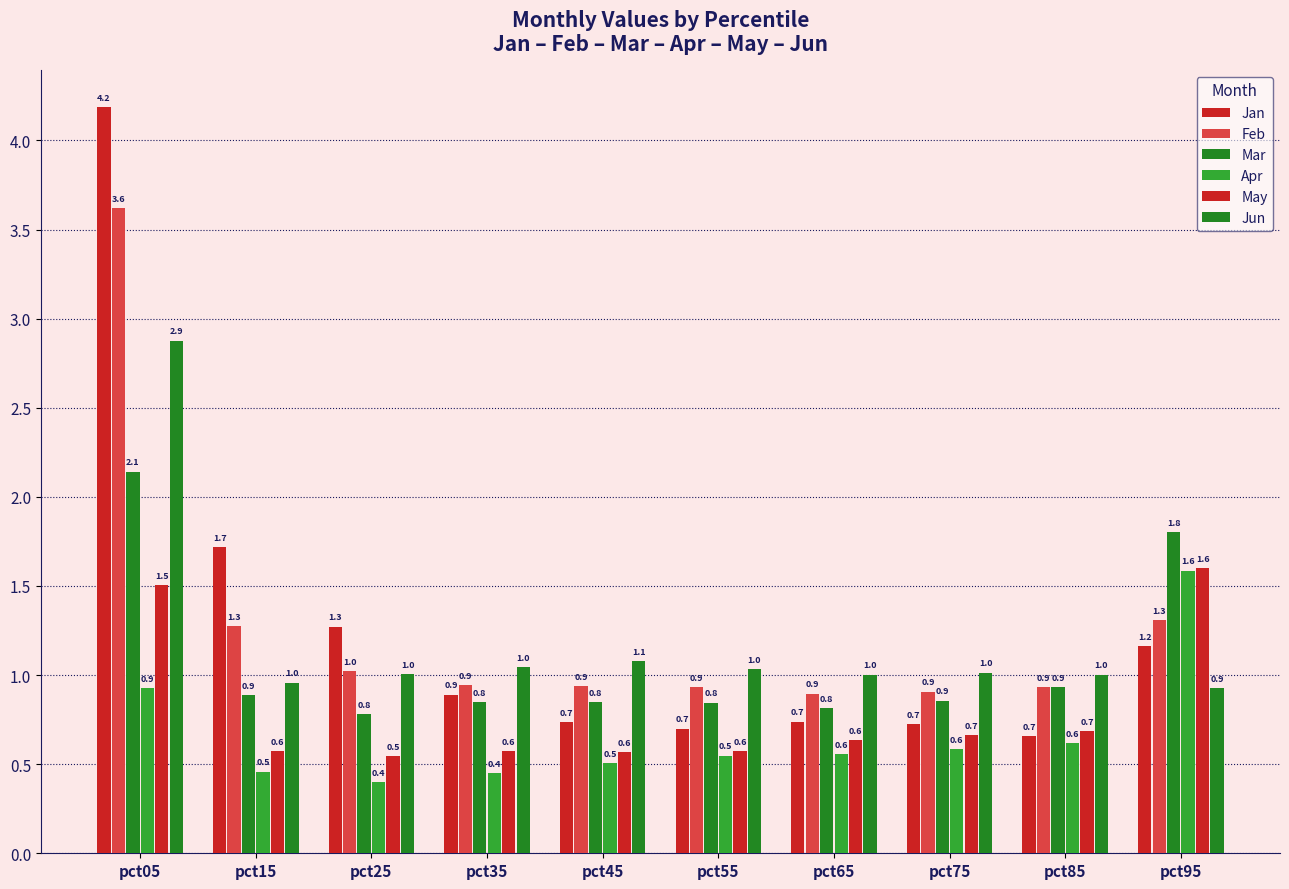

How many bars are there in each group?

6